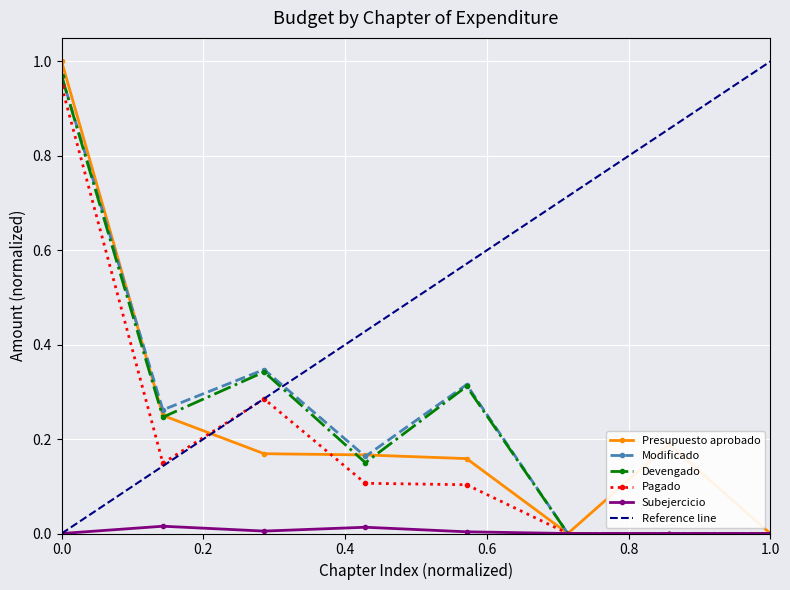

True or false: Presupuesto aprobado has more than 0 interior local peaks.

True